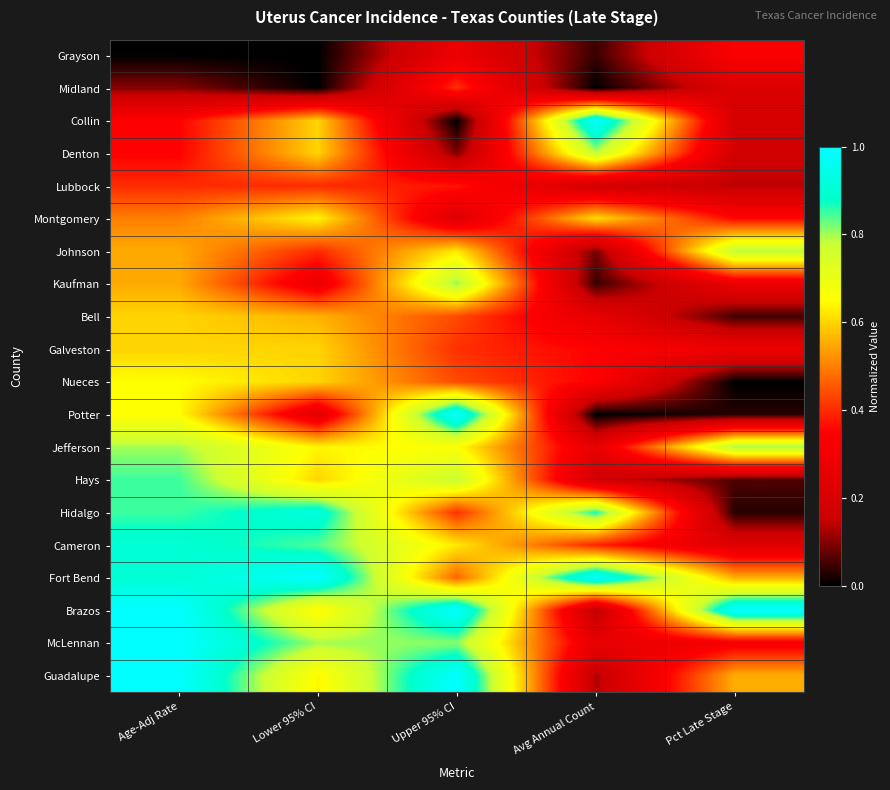

Which series changed the most between Lower 95% CI and Pct Late Stage?

Hidalgo